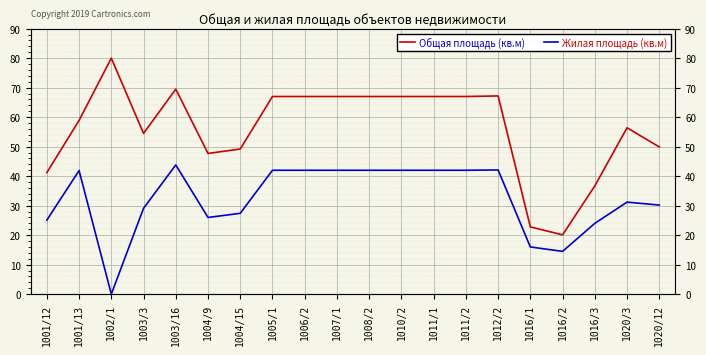

How many lines are shown in the chart?

2